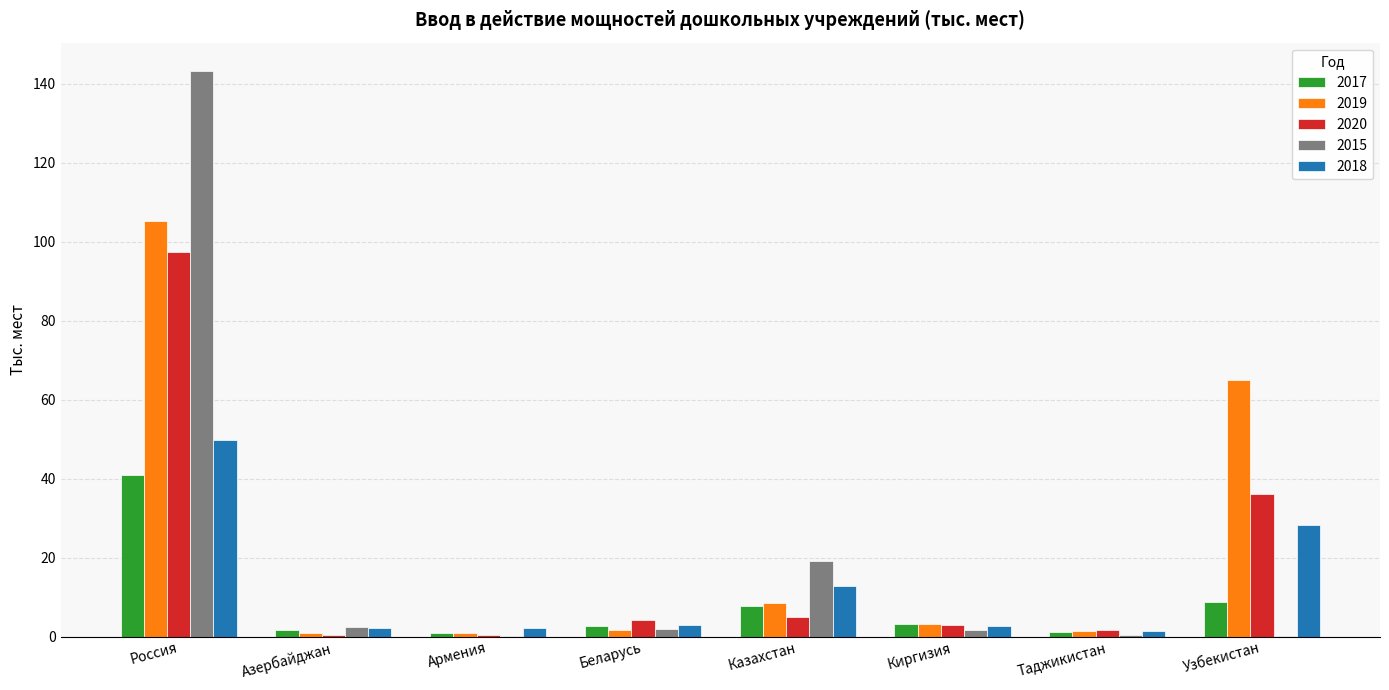

Which category has the highest value across all series?

Россия